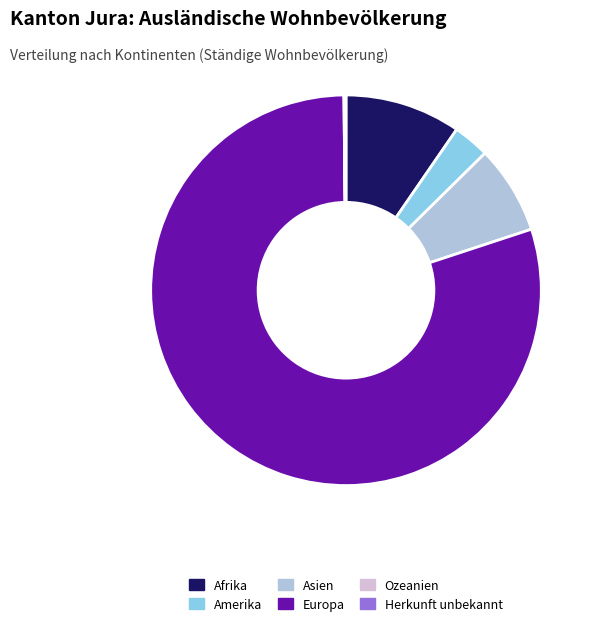

Which slice is the largest?

Europa